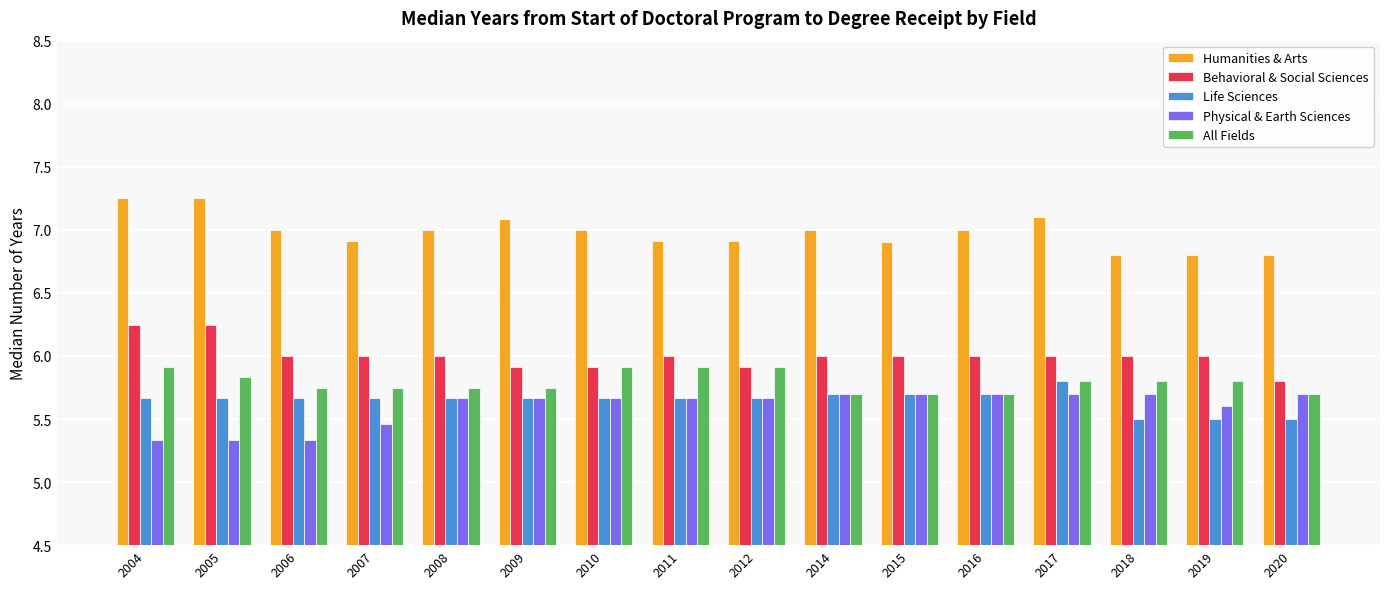

What is the sum of the Behavioral & Social Sciences values at 2008 and 2019?

12.0